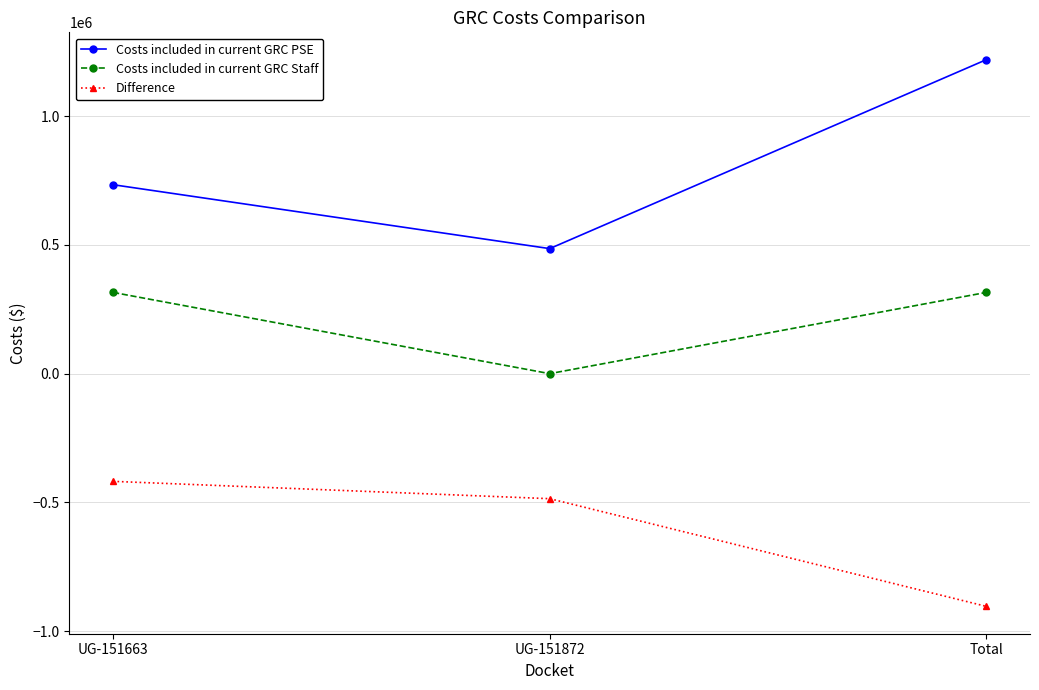

Reading left to right, extract all data points from this chart.

Costs included in current GRC PSE: UG-151663=734067.0	UG-151872=485780.0	Total=1219847.0
Costs included in current GRC Staff: UG-151663=315648.8	UG-151872=0.0	Total=315648.8
Difference: UG-151663=-418418.2	UG-151872=-485780.0	Total=-904198.2